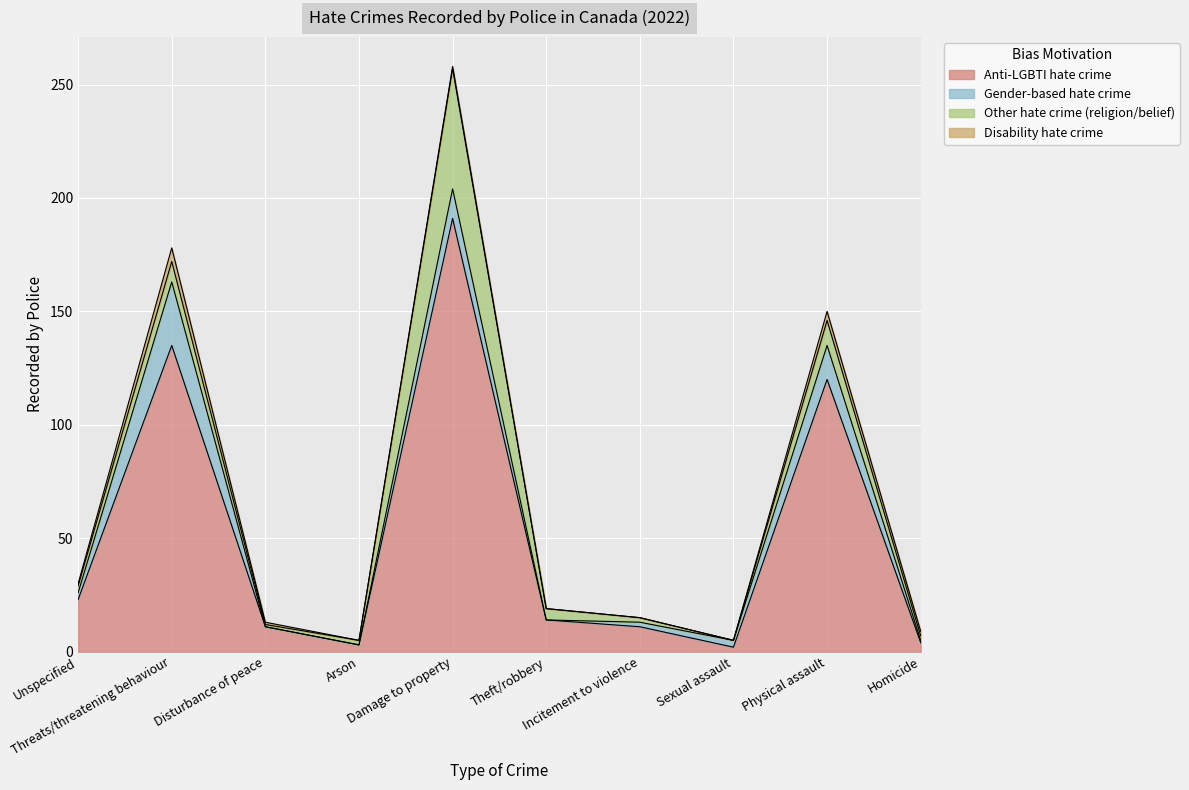

Reading left to right, transcribe all the data shown in this chart.

Anti-LGBTI hate crime: Unspecified=23	Threats/threatening behaviour=135	Disturbance of peace=11	Arson=3	Damage to property=191	Theft/robbery=14	Incitement to violence=11	Sexual assault=2	Physical assault=120	Homicide=4
Gender-based hate crime: Unspecified=3	Threats/threatening behaviour=28	Disturbance of peace=0	Arson=0	Damage to property=13	Theft/robbery=0	Incitement to violence=2	Sexual assault=3	Physical assault=15	Homicide=1
Other hate crime (religion/belief): Unspecified=3	Threats/threatening behaviour=9	Disturbance of peace=1	Arson=2	Damage to property=53	Theft/robbery=5	Incitement to violence=2	Sexual assault=0	Physical assault=11	Homicide=2
Disability hate crime: Unspecified=1	Threats/threatening behaviour=6	Disturbance of peace=1	Arson=0	Damage to property=1	Theft/robbery=0	Incitement to violence=0	Sexual assault=0	Physical assault=4	Homicide=2